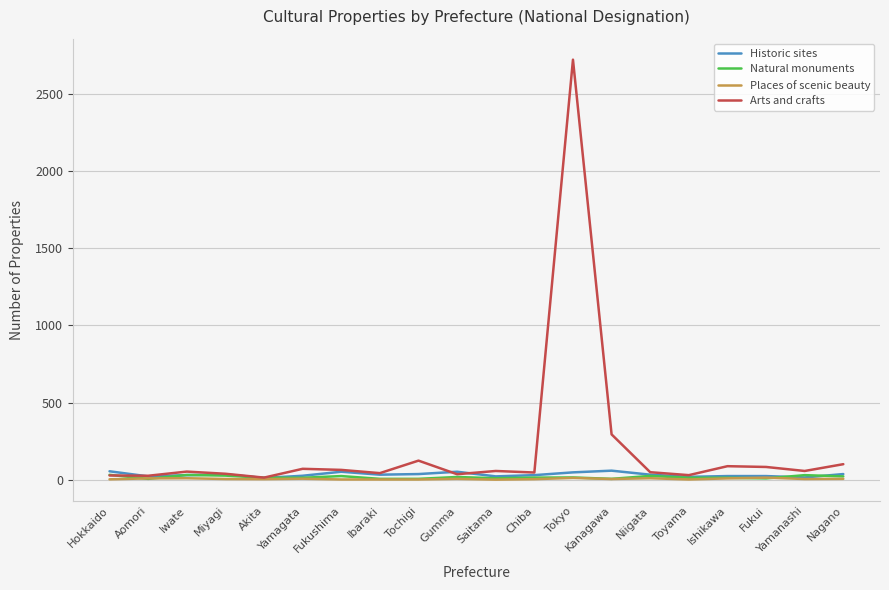

Which series has the widest spread of values?

Arts and crafts